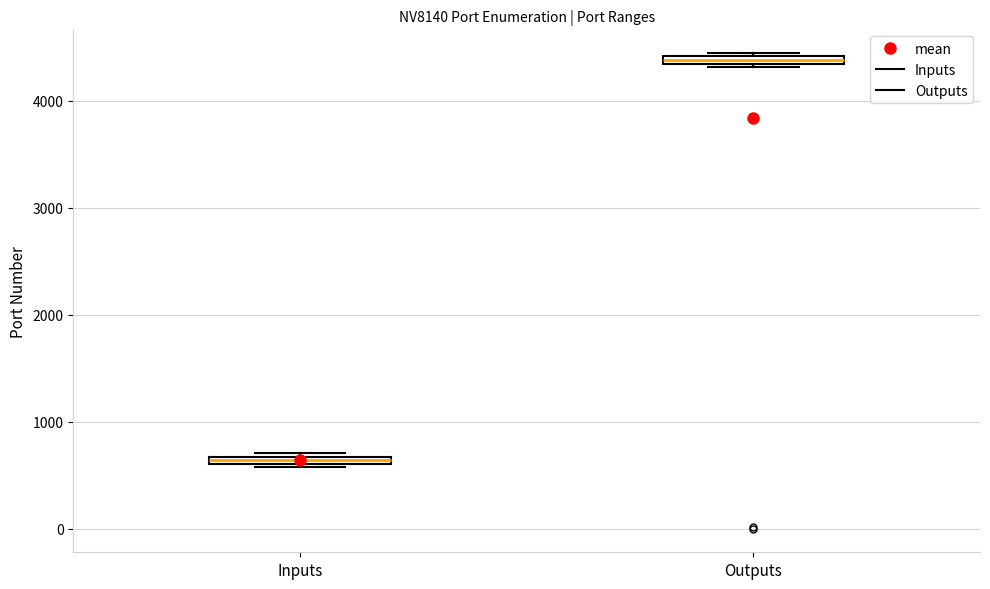

Where is the upper edge of the box for Outputs on the y-axis? The values are not printed on the chart, so give them approximately, as read against the axis.

4400